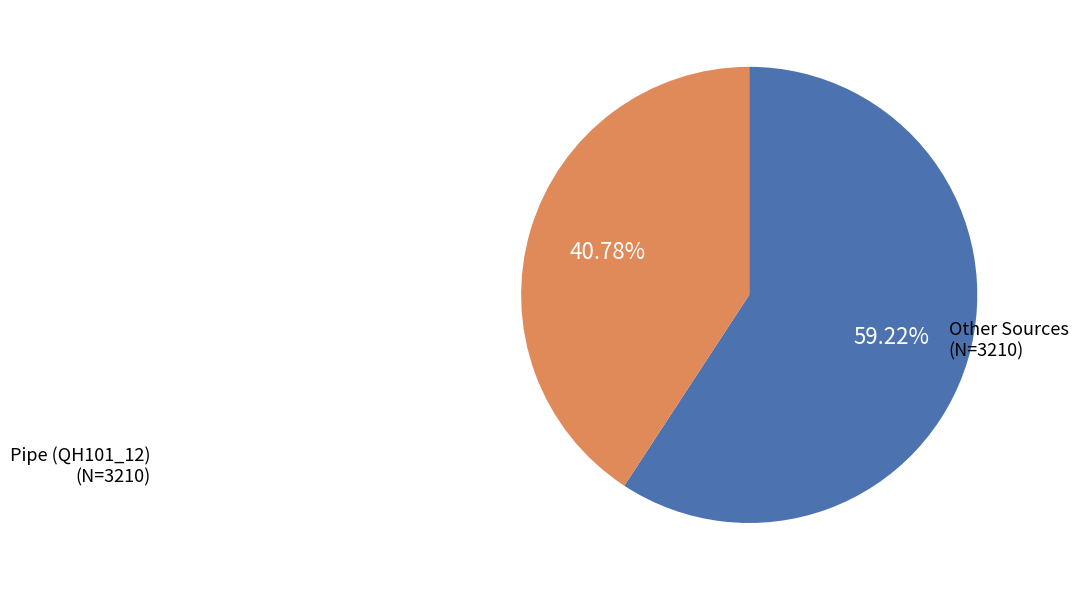

How many slices are in this pie chart?

2